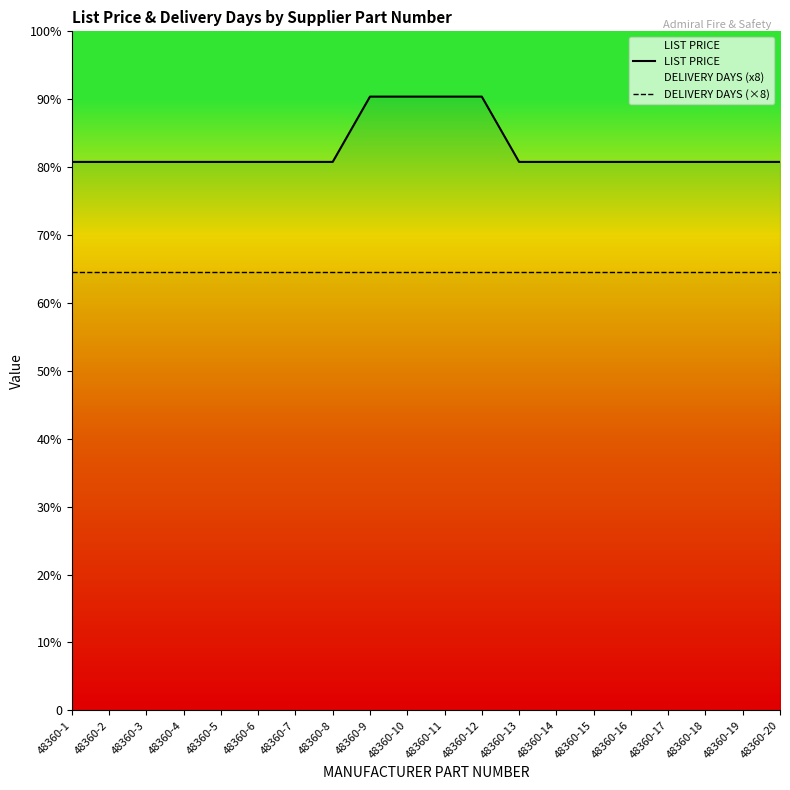

True or false: LIST PRICE and DELIVERY DAYS (×8) intersect in this chart.

False